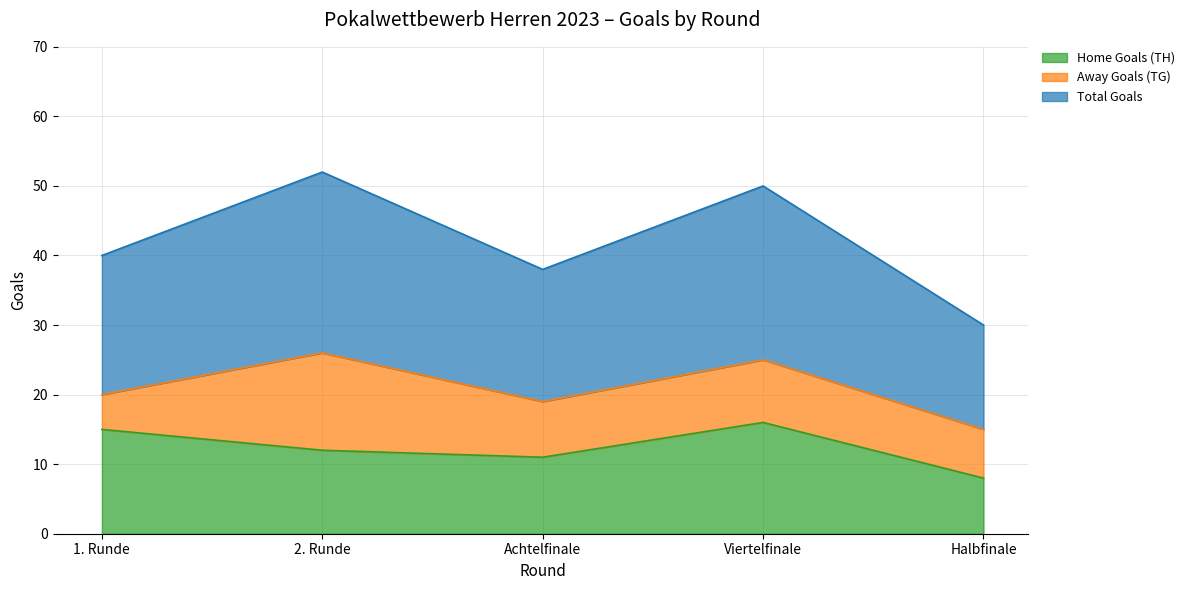

Between Achtelfinale and 1. Runde, which is larger?

1. Runde